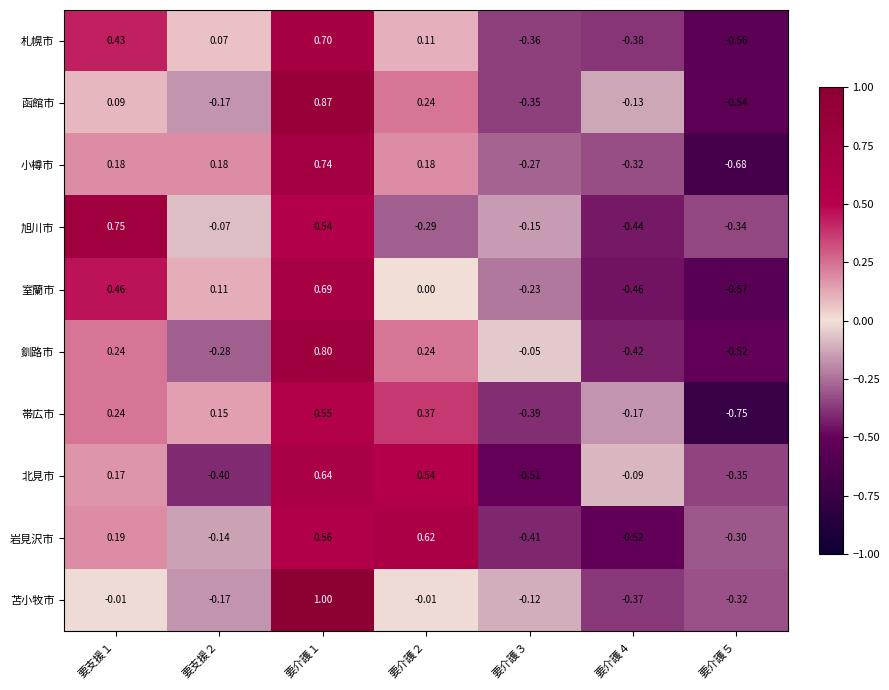

Which series changed the most between 要介護１ and 要介護３?

函館市